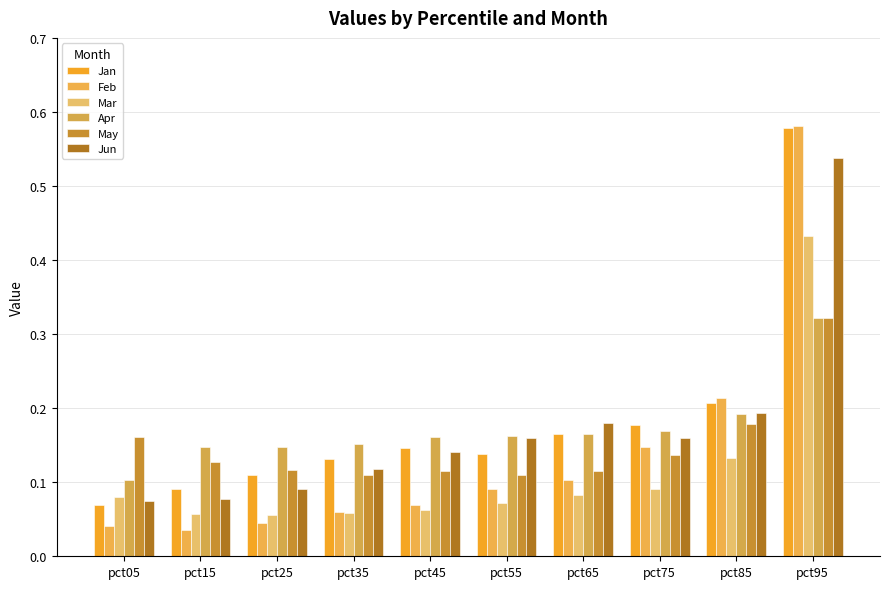

What is the approximate value of Apr at pct45?

0.2